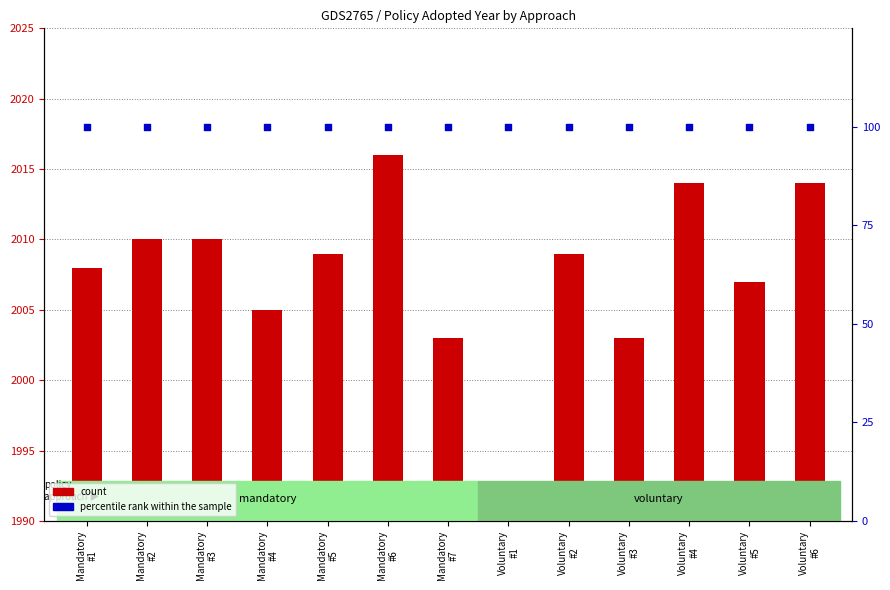

Is the value of percentile rank within the sample at Voluntary
#2 greater than the value of count at Voluntary
#5?

No